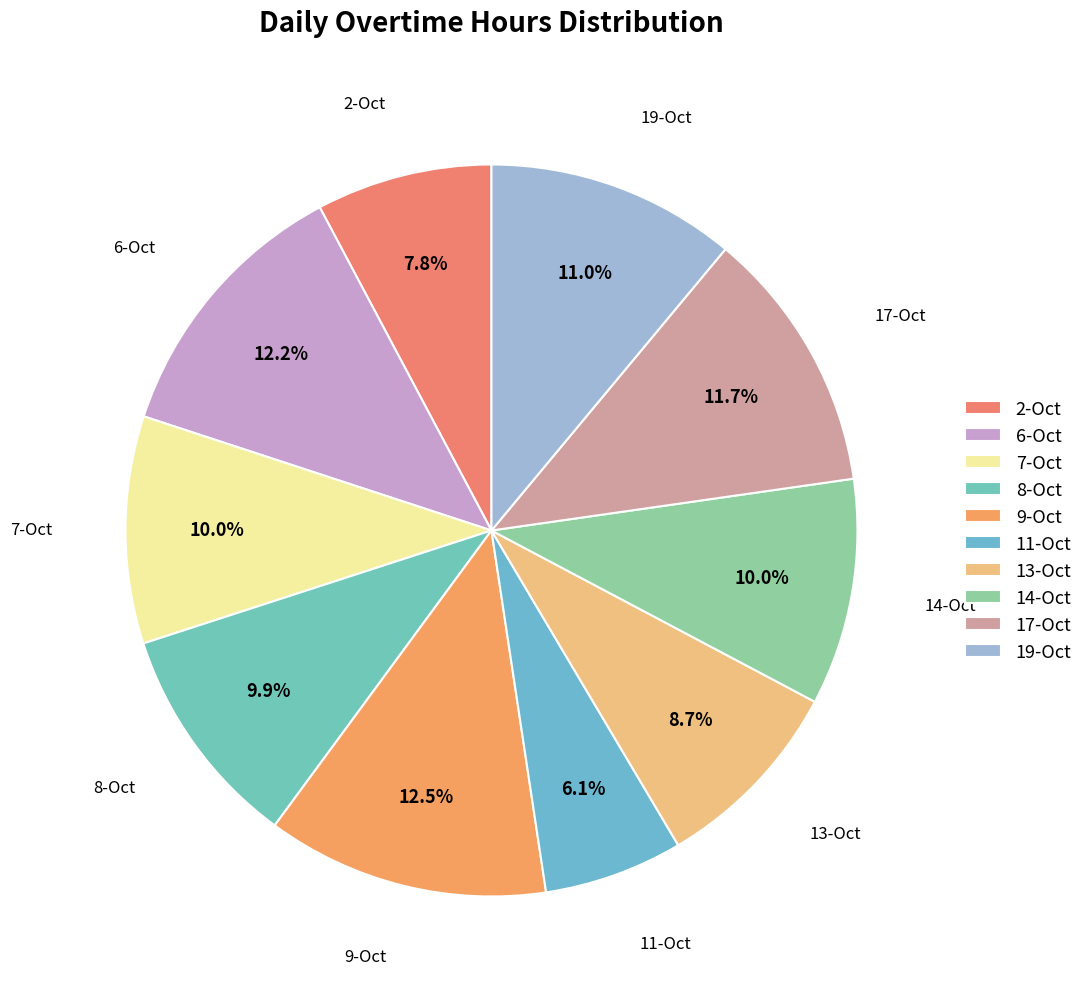

To the nearest percent, what is the combined percentage of 6-Oct and 17-Oct?

24%